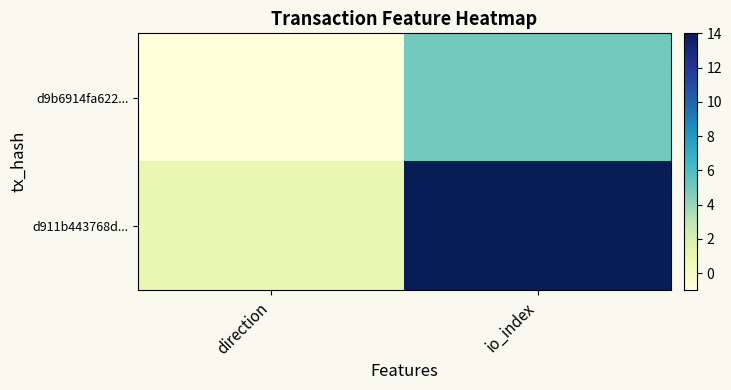

Which category has the lowest value across all series?

direction